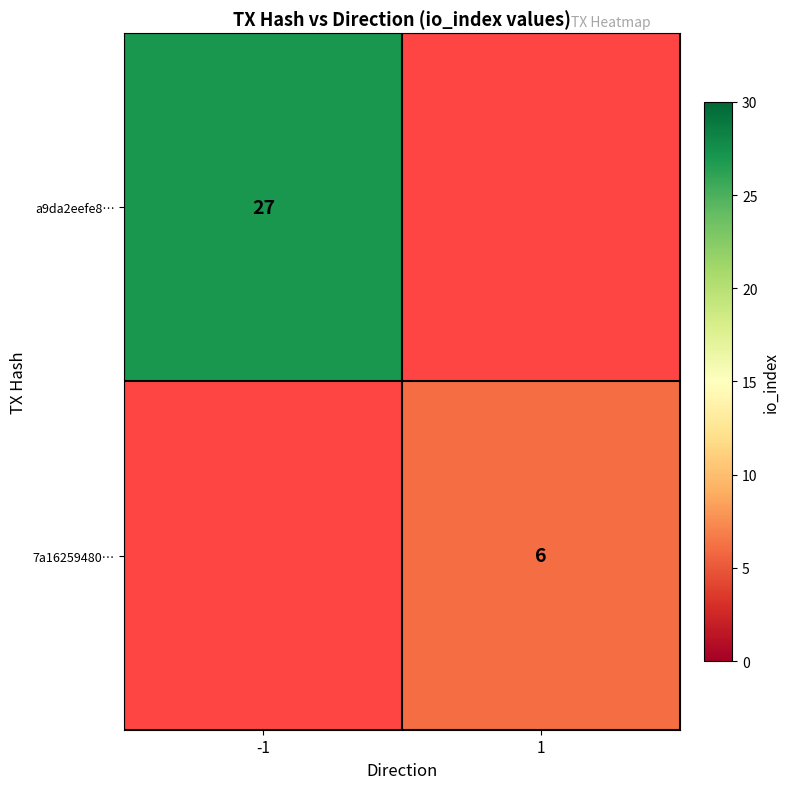

True or false: a9da2eefe8… has a value of 27 at -1.

True